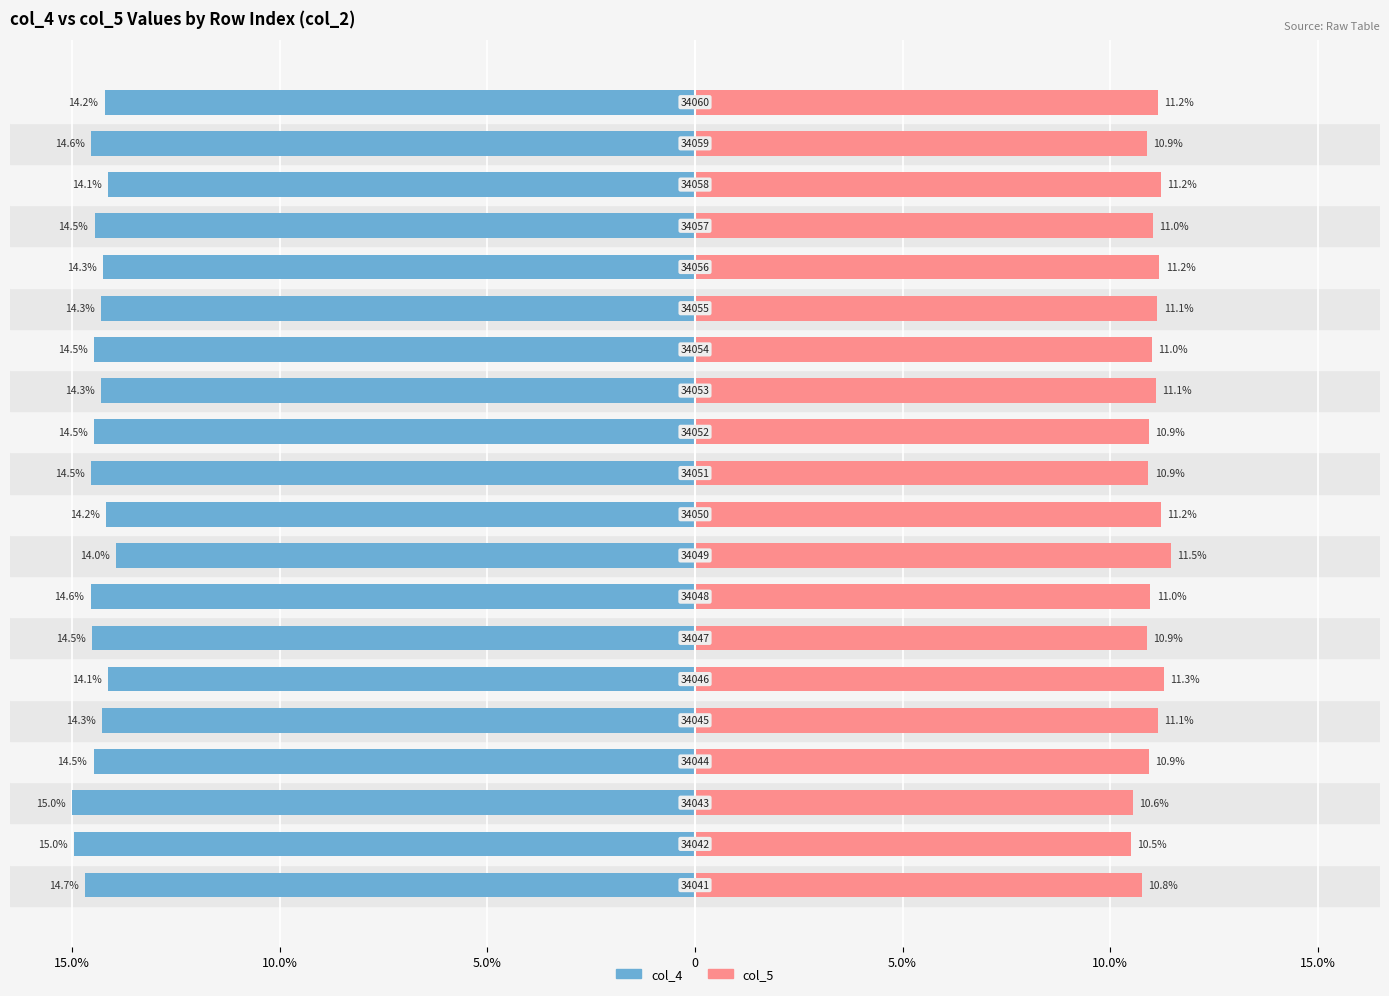

Reading left to right, list all the values displayed in this chart.

col_4: -14.7	-15.0	-15.0	-14.5	-14.3	-14.1	-14.5	-14.6	-14.0	-14.2	-14.5	-14.5	-14.3	-14.5	-14.3	-14.3	-14.5	-14.1	-14.6	-14.2
col_5: 10.8	10.5	10.6	10.9	11.1	11.3	10.9	11.0	11.5	11.2	10.9	10.9	11.1	11.0	11.1	11.2	11.0	11.2	10.9	11.2